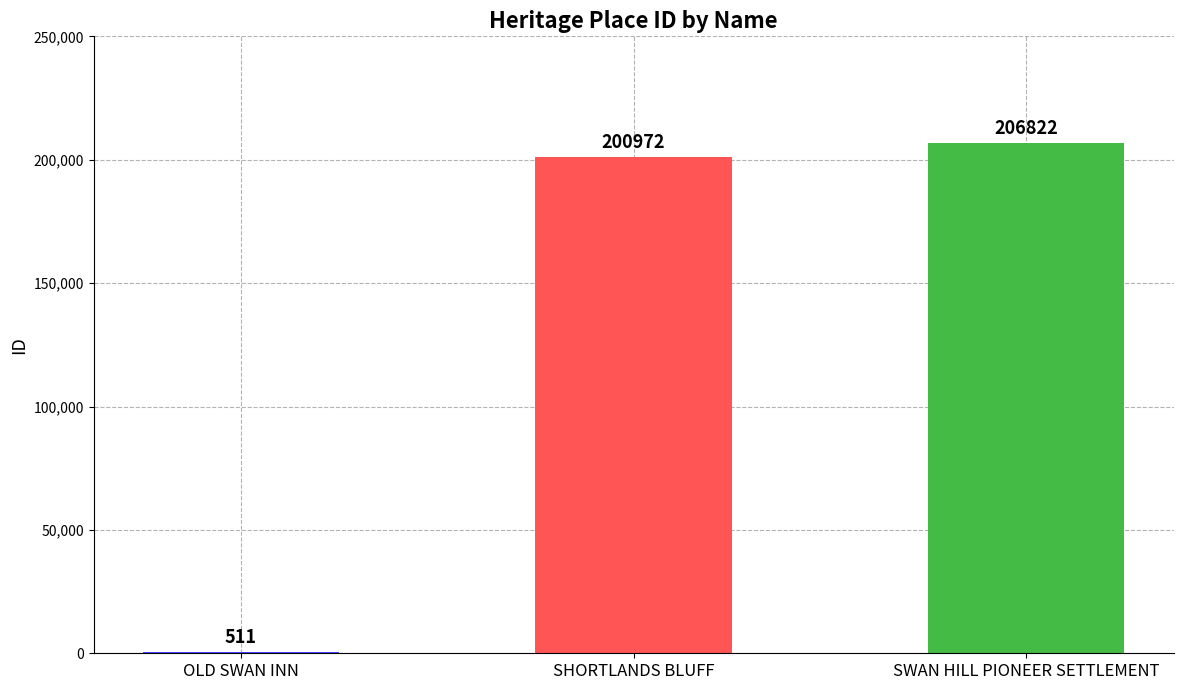

The value at SHORTLANDS BLUFF is 80244. True or false?

False